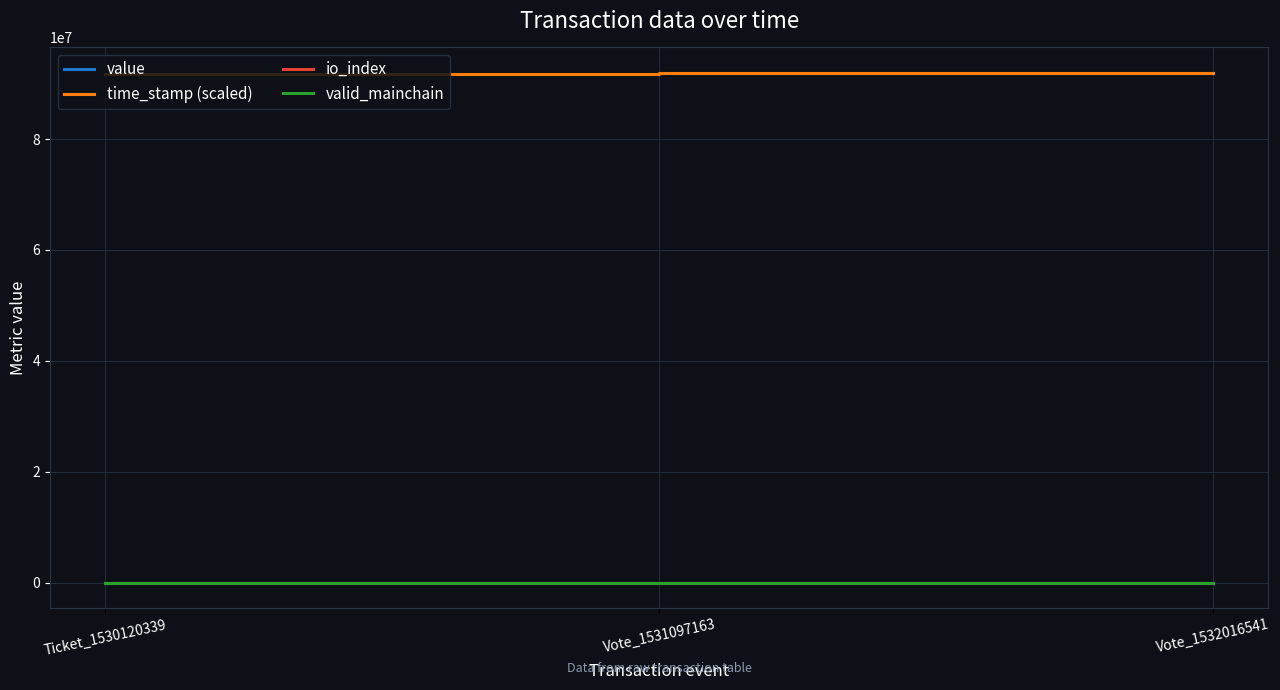

What position from the left is Vote_1532016541?

3